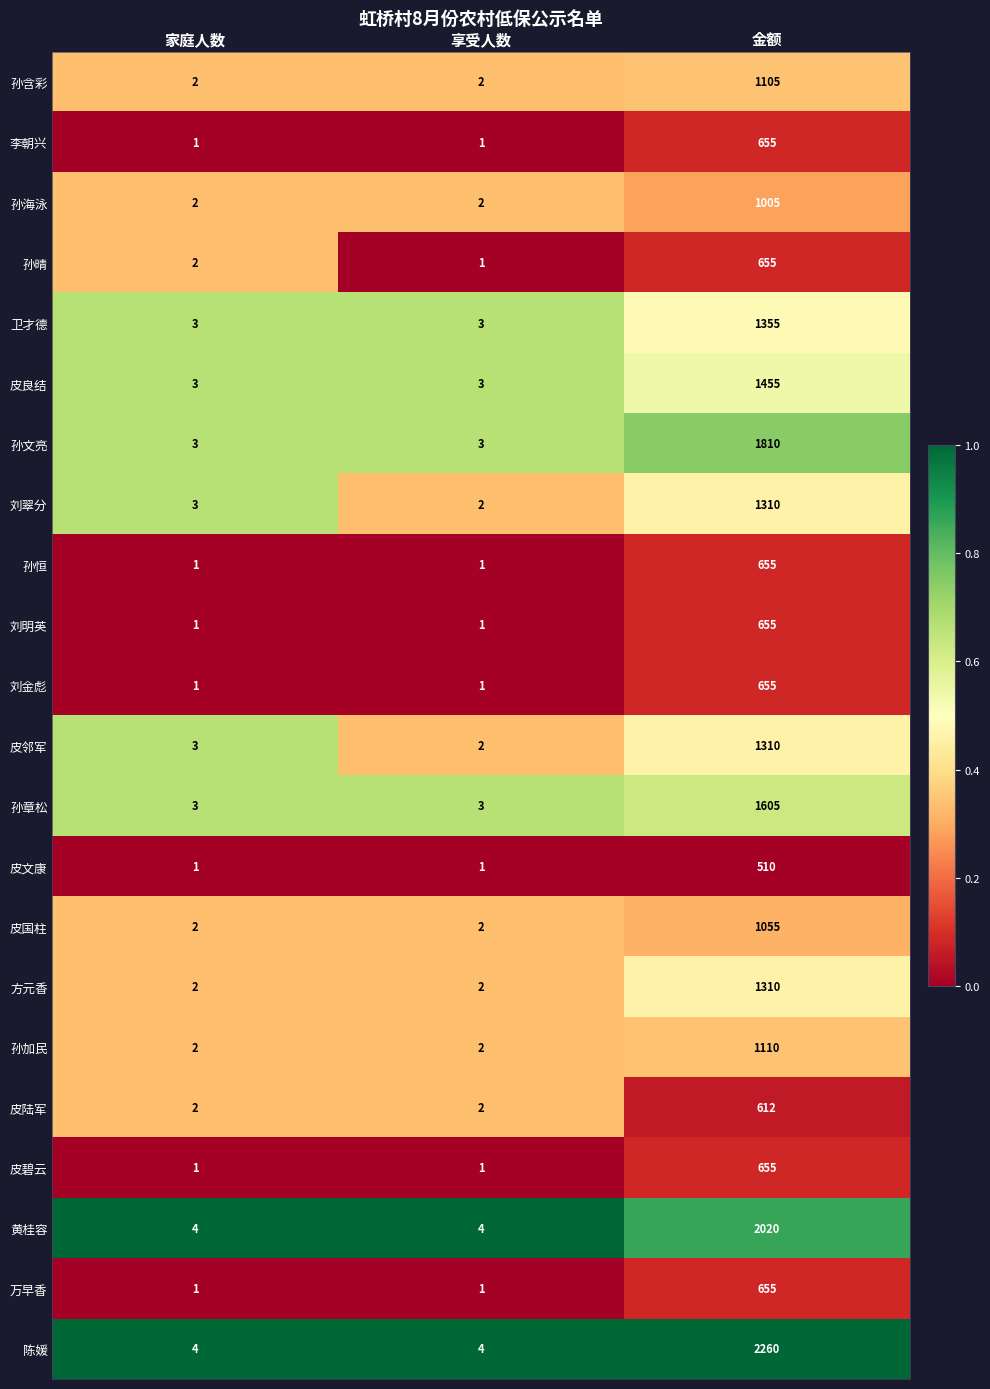

What is the spread (max minus min) of values at 家庭人数?

3